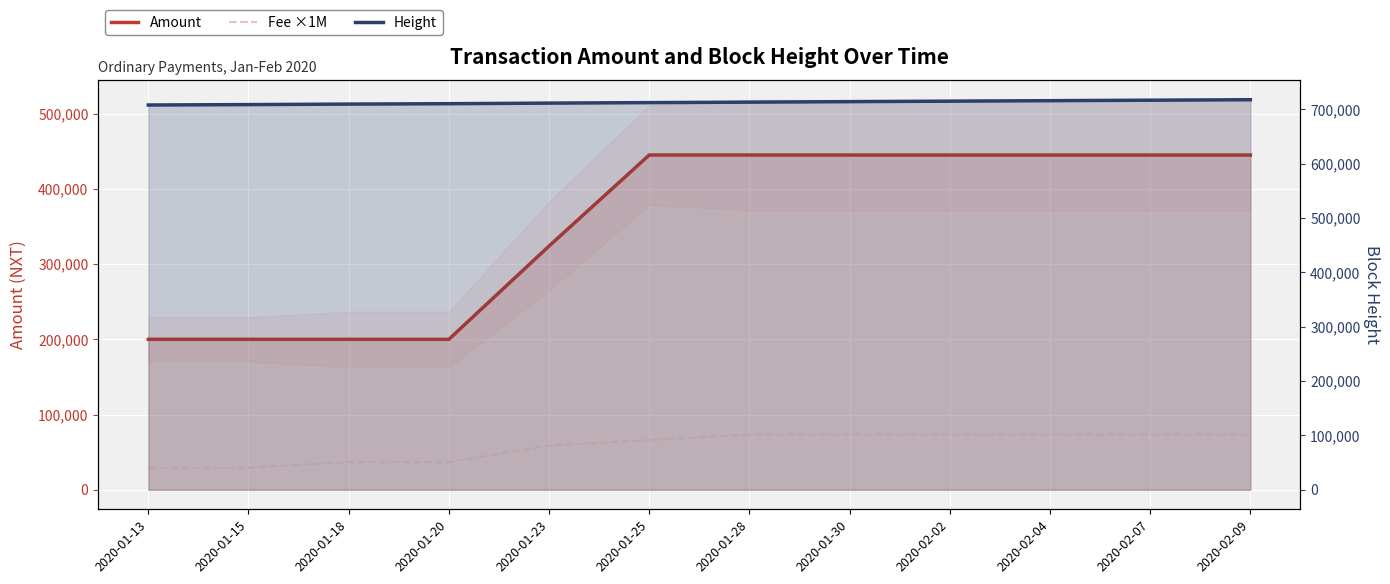

What is the difference between the maximum and second lowest values in the Fee ×1M series?

44100.0